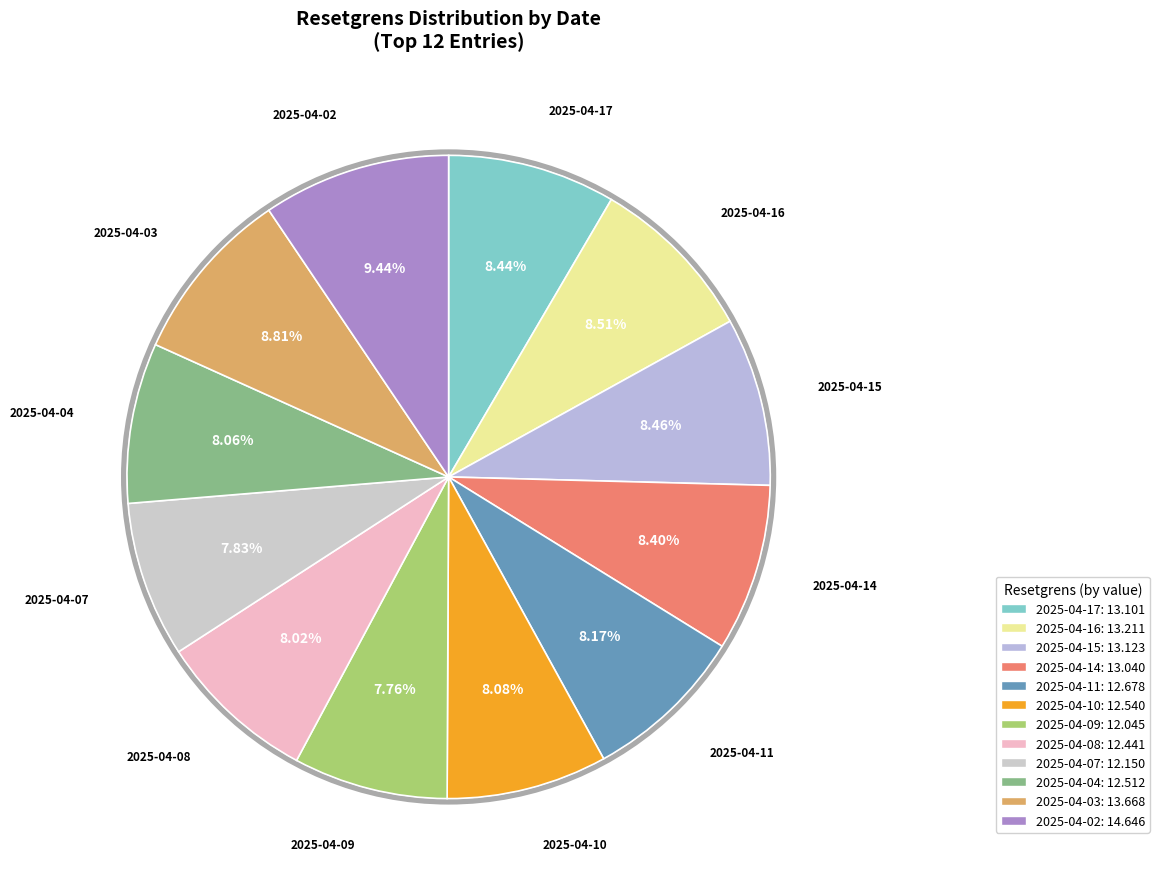

To the nearest percent, what portion does 2025-04-03 represent?

9%